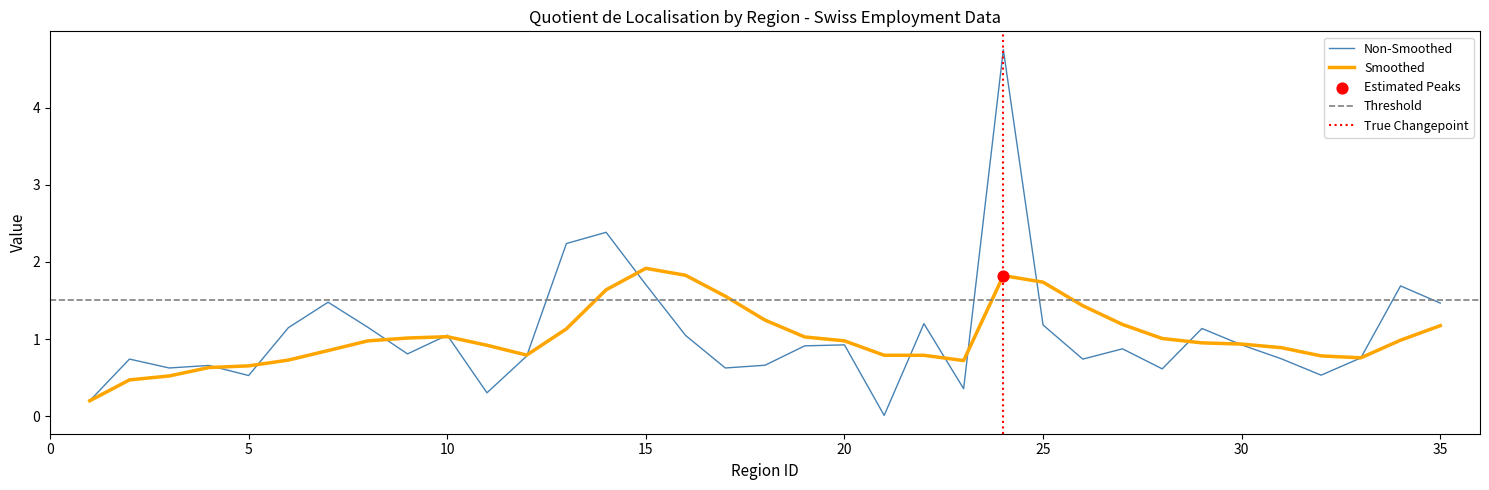

What is the maximum value for Smoothed?

1.9